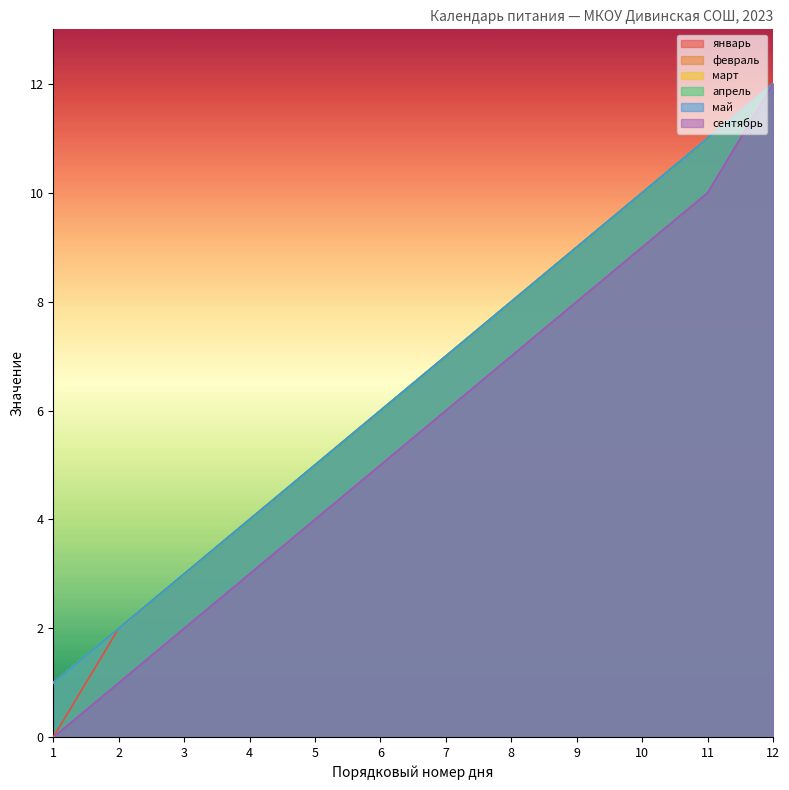

Between 4 and 9, which series saw the biggest shift?

январь